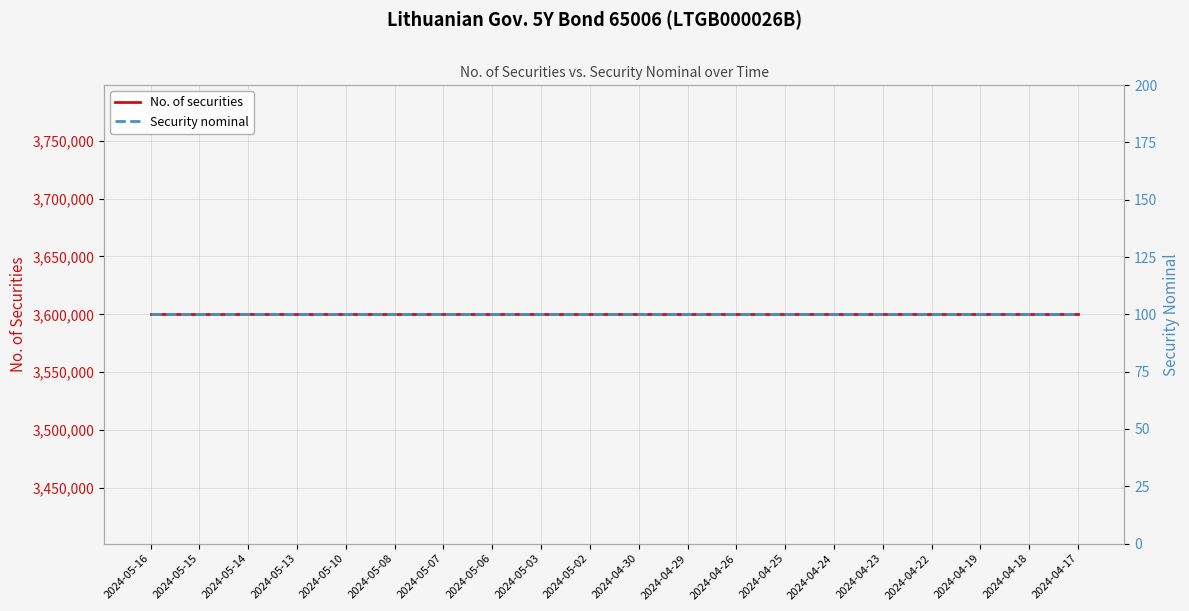

Which has a higher value, 2024-05-07 or 2024-04-26?

2024-05-07